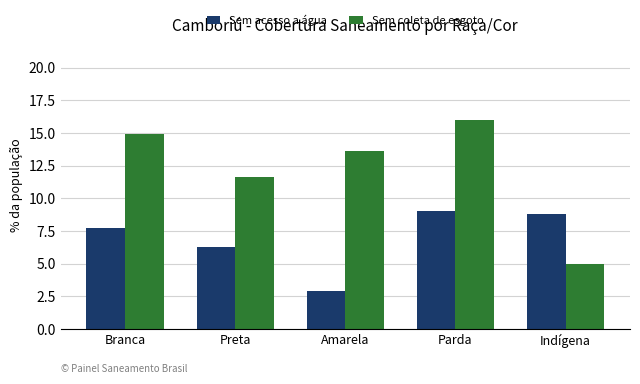

What is the difference between the Sem coleta de esgoto values at Indígena and Preta?

6.6